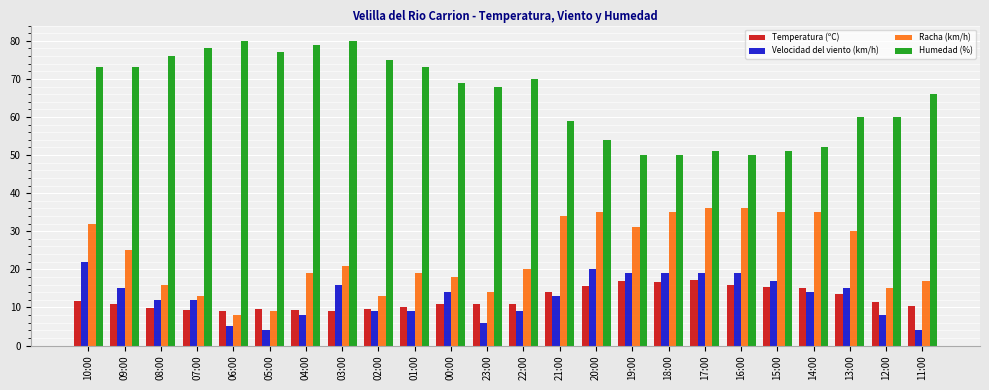

What is the label of the 3rd bar from the left?

08:00